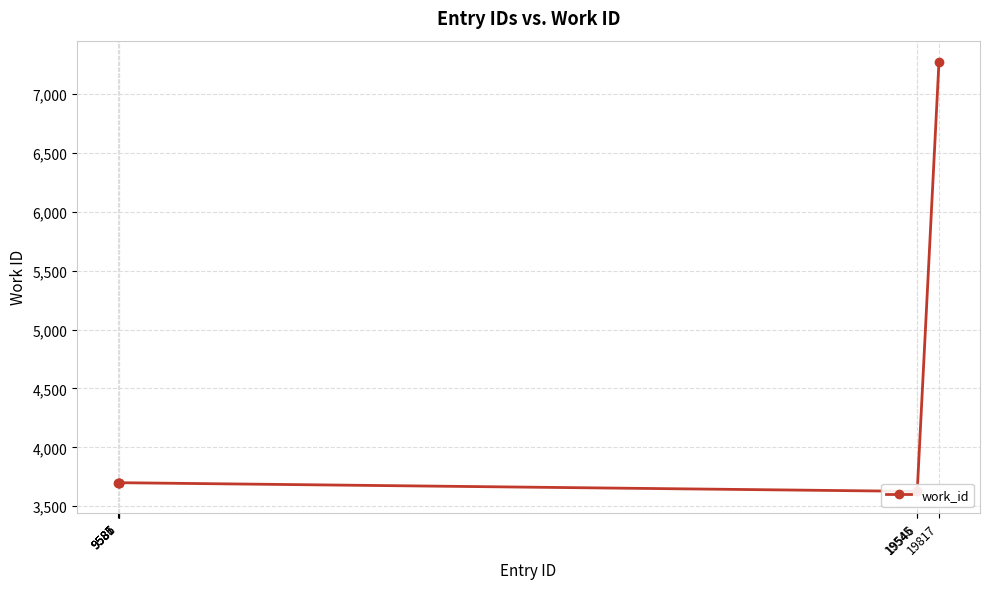

What is the difference between the values at 9581 and 19545?

74